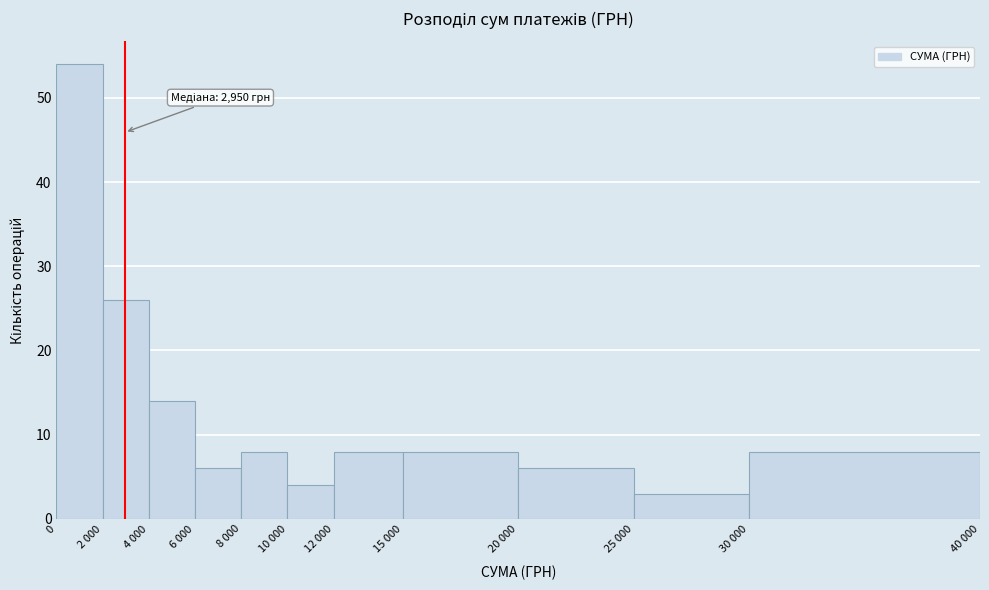

Reading right to left, what are all the values shown in this chart?

30 000=8	25 000=3	20 000=6	15 000=8	12 000=8	10 000=4	8 000=8	6 000=6	4 000=14	2 000=26	0=54